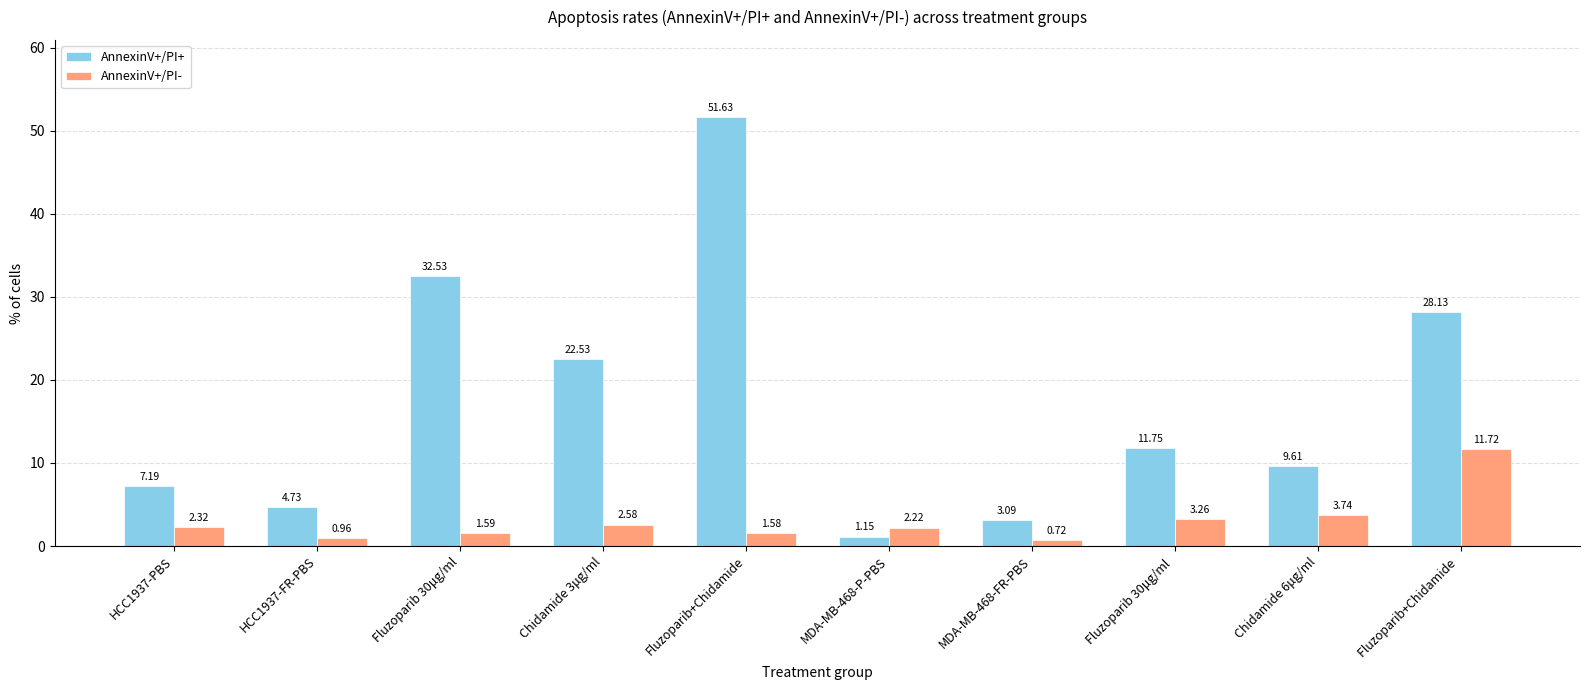

What is the spread (max minus min) of values at Fluzoparib 30μg/ml?

30.9